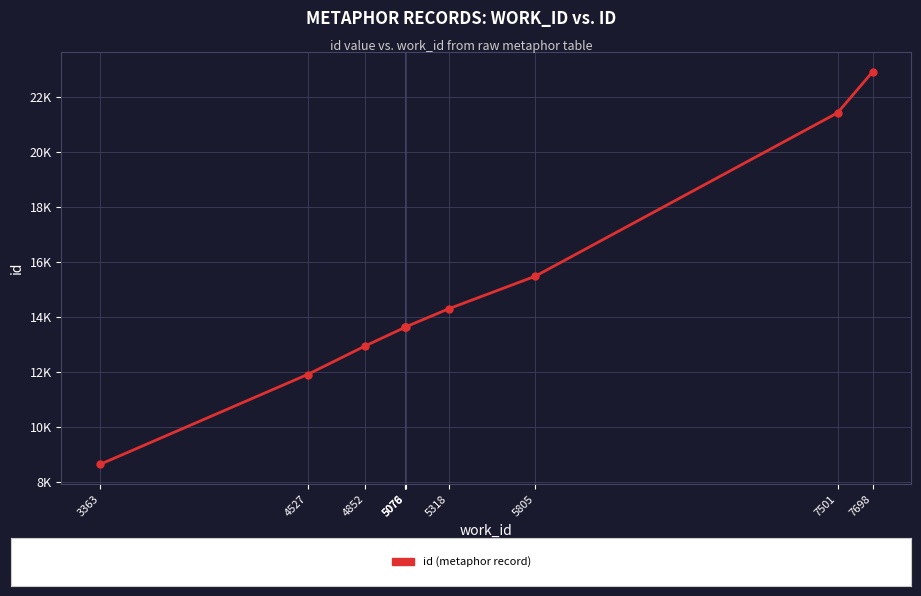

Between 5078 and 7501, which is larger?

7501